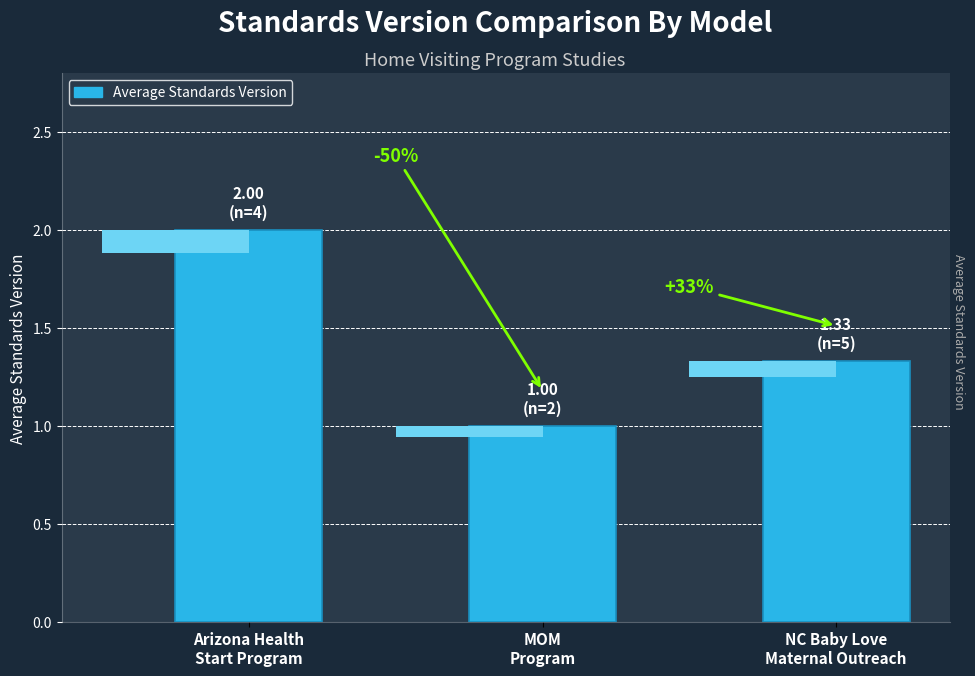

Where is the data nearest to the value 1?

MOM
Program